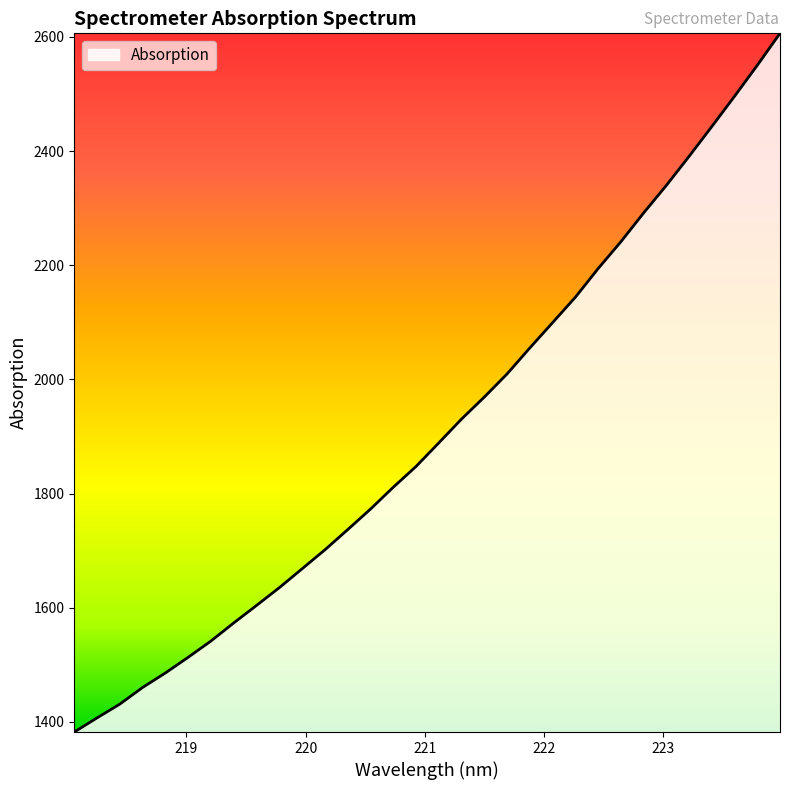

What is the difference between the maximum and minimum values?

1224.0